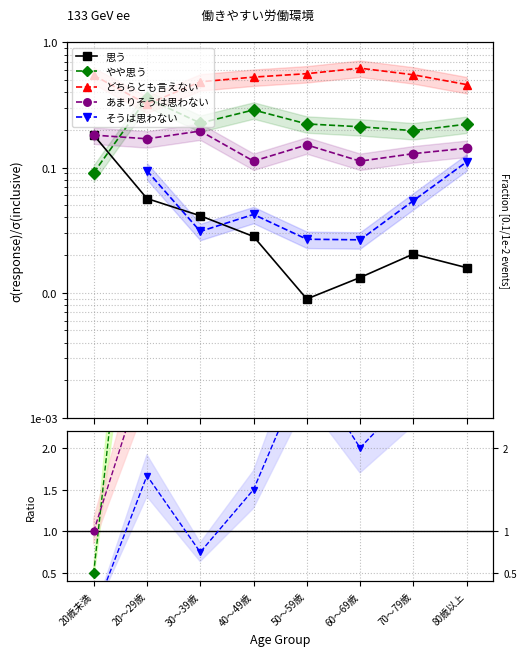

The やや思う series shows 0.9 at 20歳未満. True or false?

False